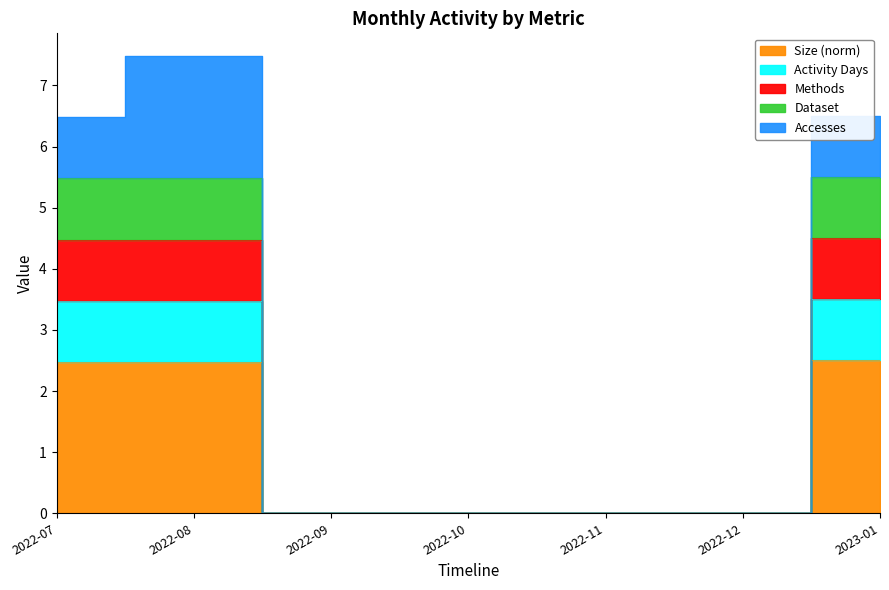

How many values in Dataset are above zero?

3